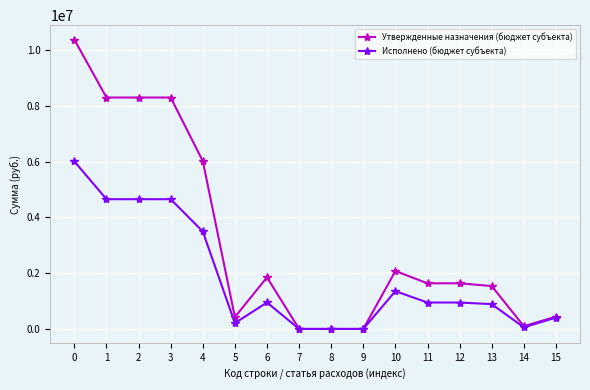

Which series has the largest total across all categories?

Утвержденные назначения (бюджет субъекта)